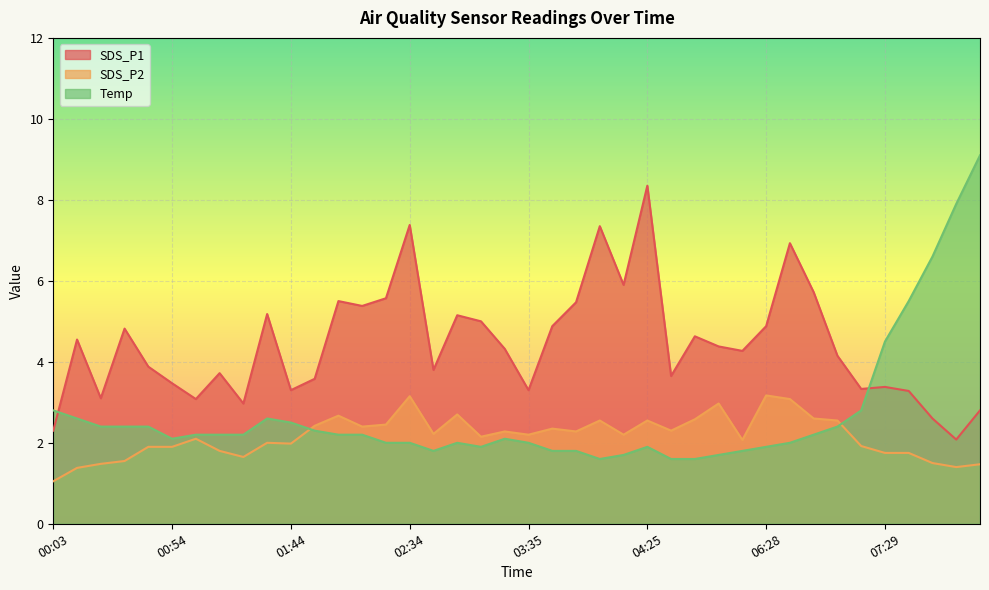

List the series in order of their peak value, highest first.

Temp, SDS_P1, SDS_P2